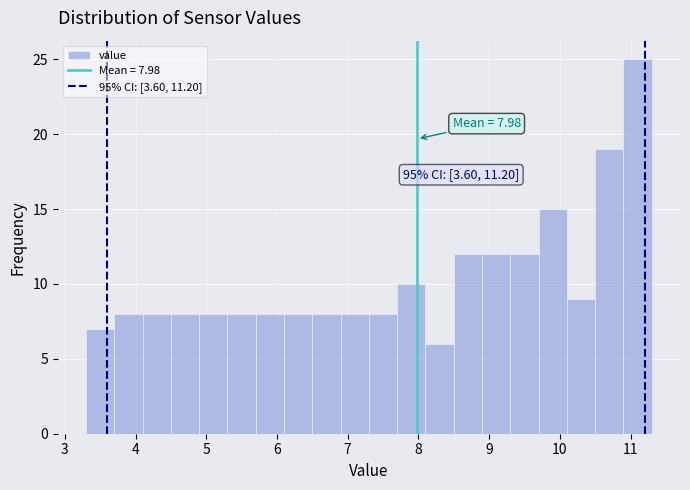

Over which range of the x-axis is the bar tallest?

10.9 to 11.3